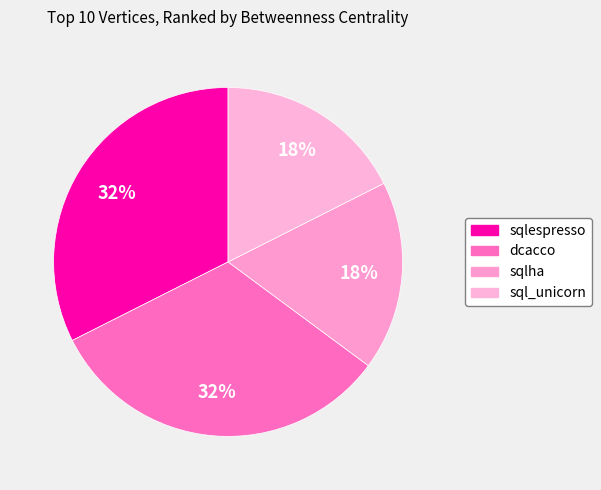

Does any single category account for the majority?

No